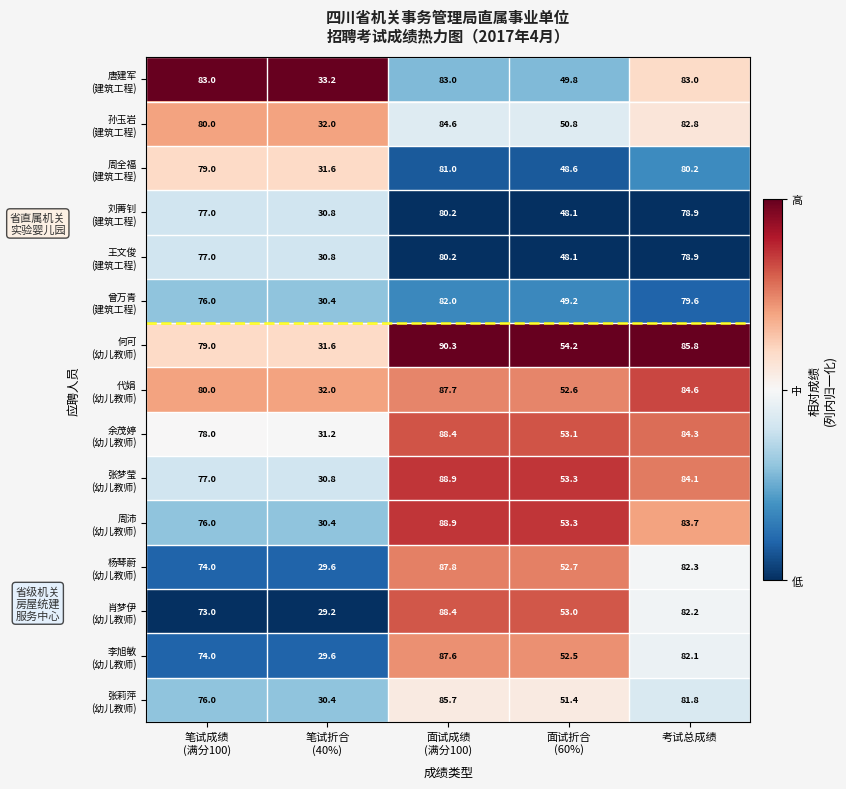

What is the spread (max minus min) of values at 面试成绩
(满分100)?

10.1